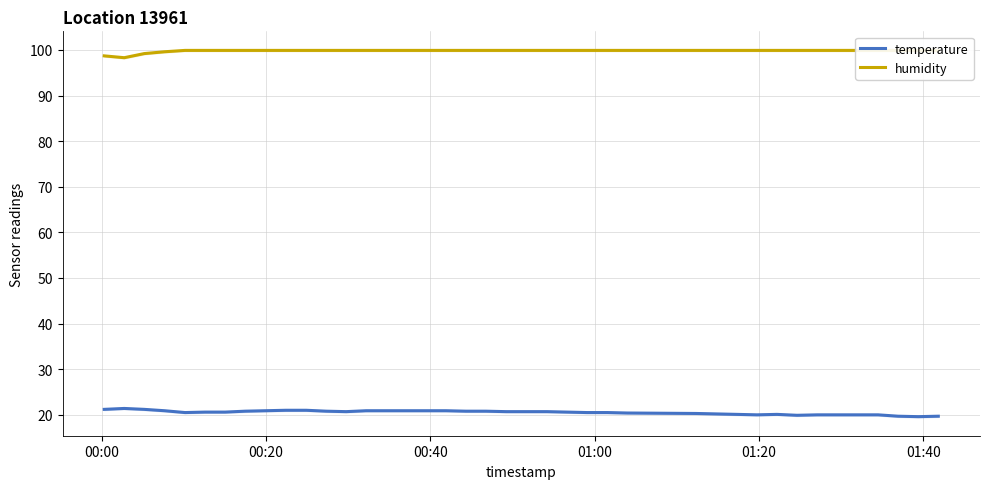

Is it true that temperature equals 5.7 at 11?

False